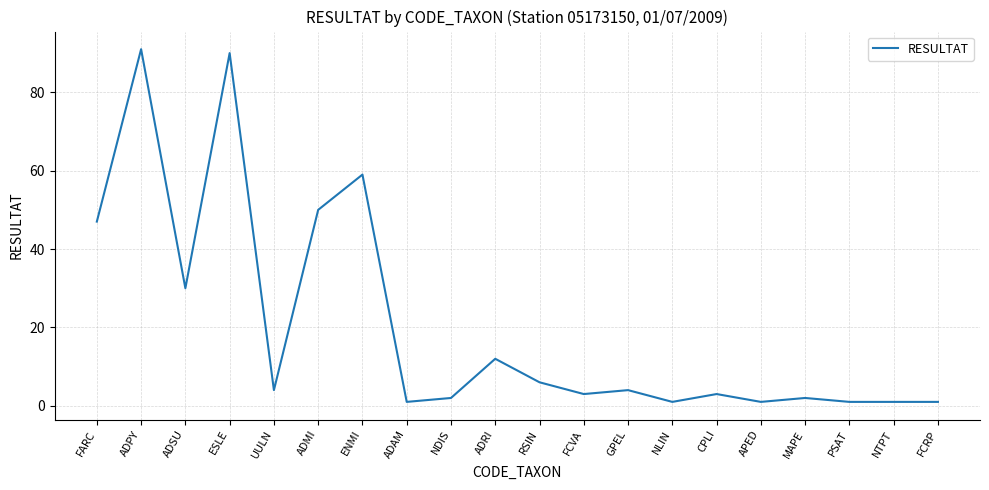

Approximately how many times larger is the value at ESLE compared to ADRI?

7.5